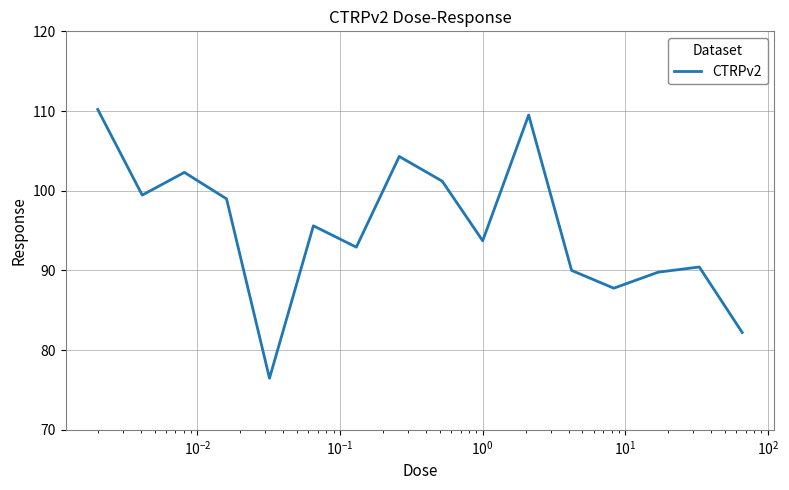

What is the difference between the maximum and minimum values?

33.7